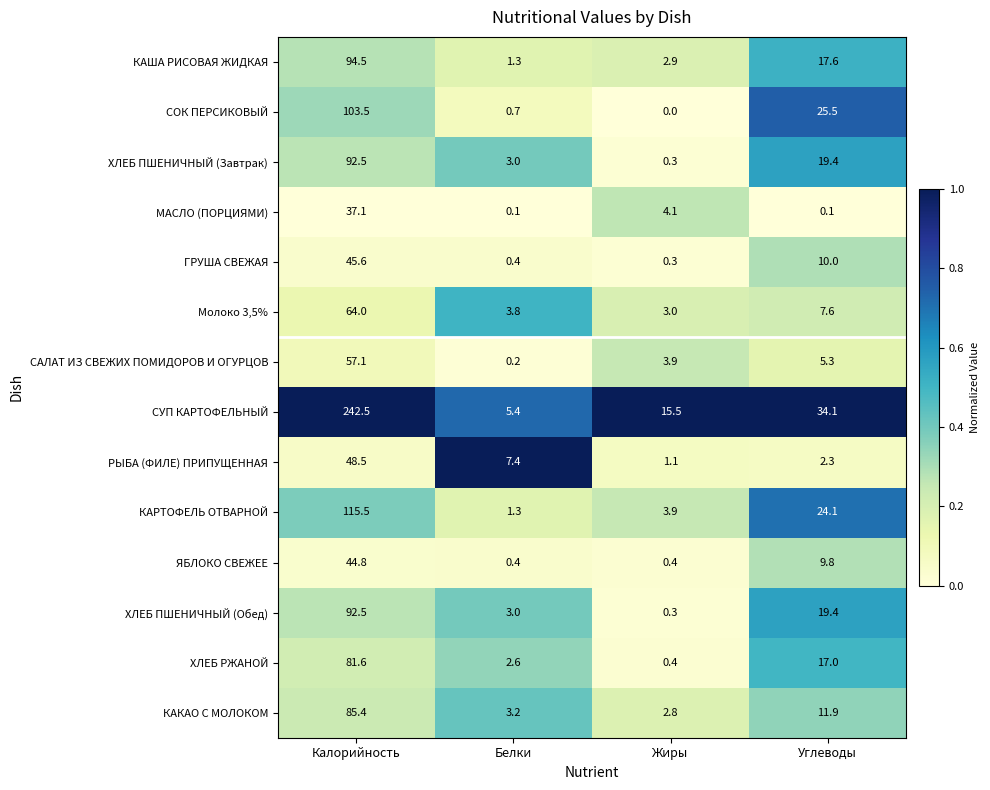

Which category has the lowest value in the ХЛЕБ РЖАНОЙ series?

Жиры